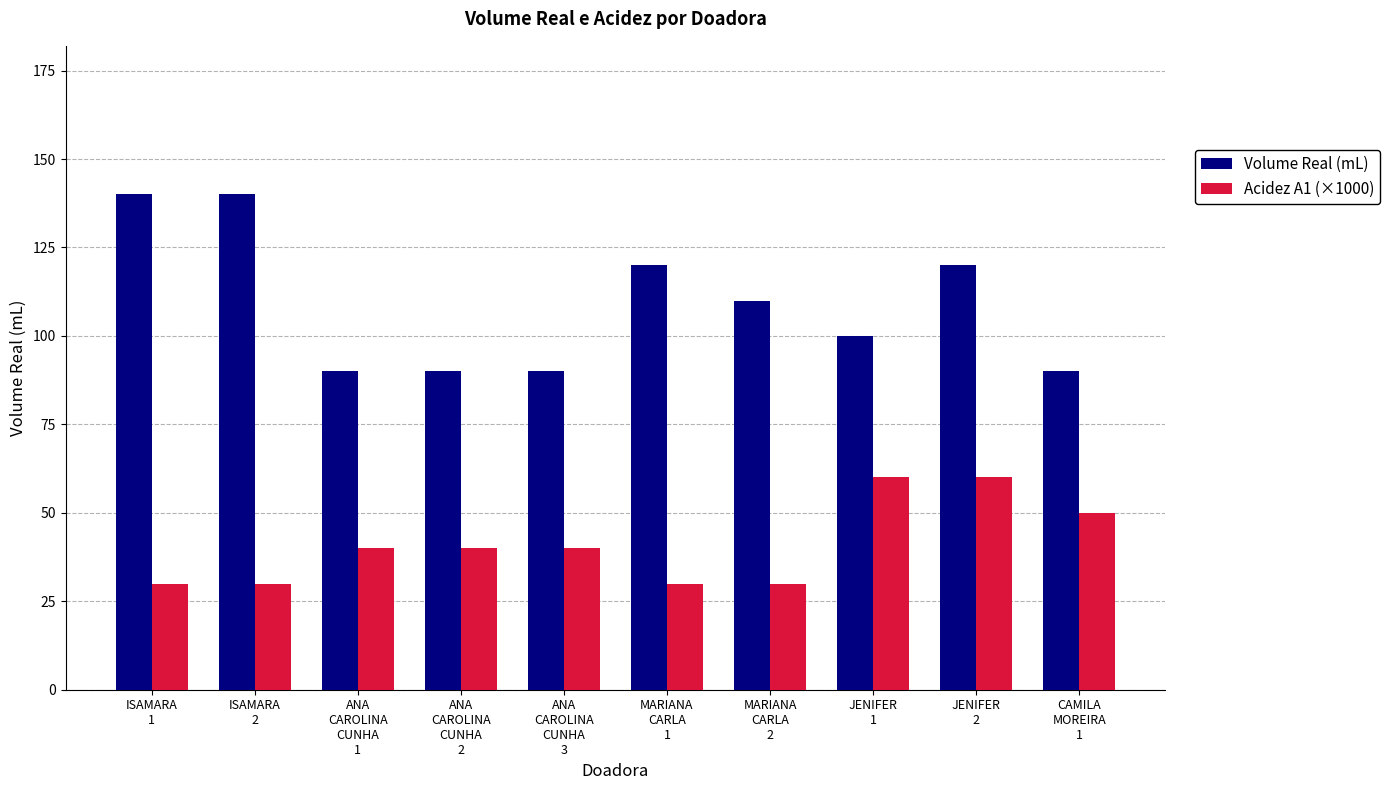

Reading left to right, what are all the values shown in this chart?

Volume Real (mL): ISAMARA
1=140	ISAMARA
2=140	ANA
CAROLINA
CUNHA
1=90	ANA
CAROLINA
CUNHA
2=90	ANA
CAROLINA
CUNHA
3=90	MARIANA
CARLA
1=120	MARIANA
CARLA
2=110	JENIFER
1=100	JENIFER
2=120	CAMILA
MOREIRA
1=90
Acidez A1 (×1000): ISAMARA
1=30	ISAMARA
2=30	ANA
CAROLINA
CUNHA
1=40	ANA
CAROLINA
CUNHA
2=40	ANA
CAROLINA
CUNHA
3=40	MARIANA
CARLA
1=30	MARIANA
CARLA
2=30	JENIFER
1=60	JENIFER
2=60	CAMILA
MOREIRA
1=50